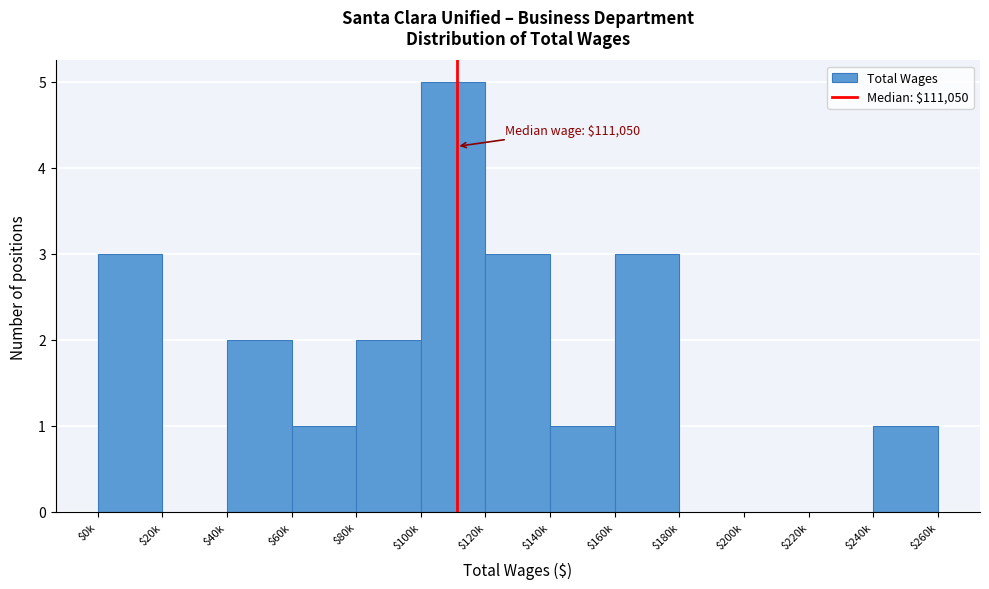

The value at $0k is 2. True or false?

False